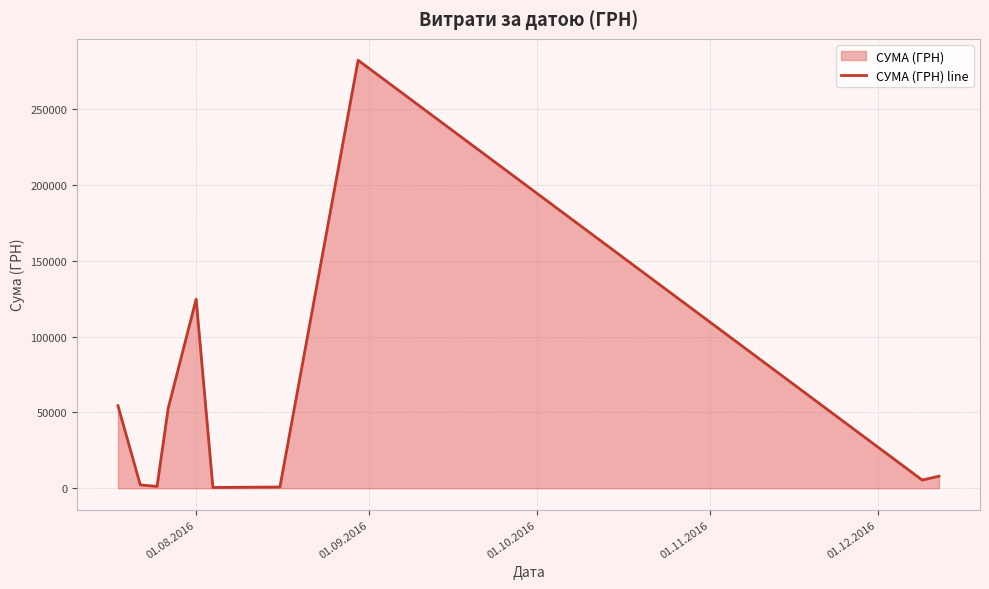

What is the greatest value displayed?

282495.1